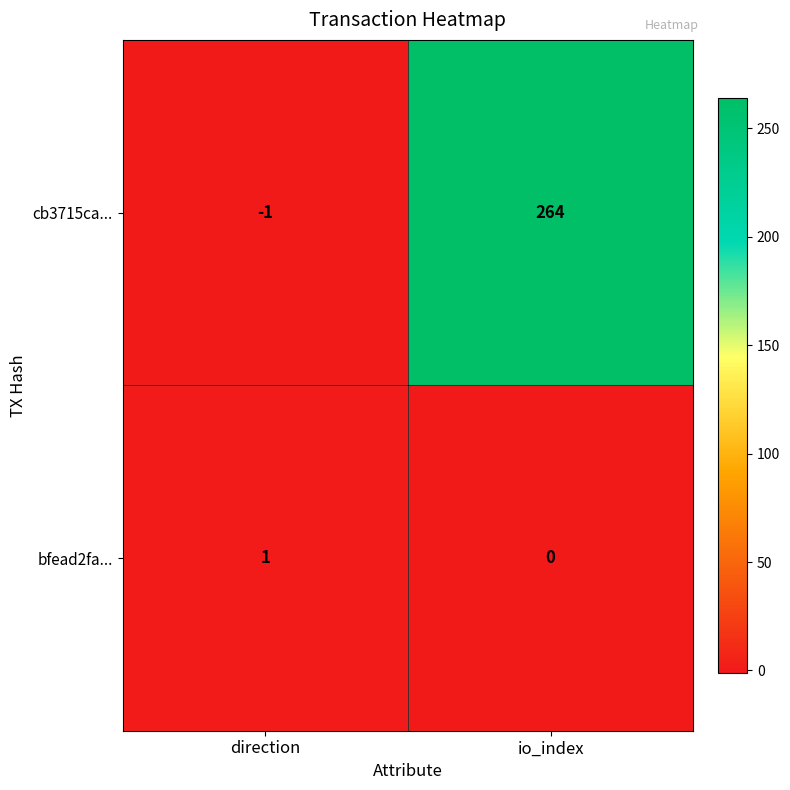

What is the difference between the highest and lowest values at direction?

2